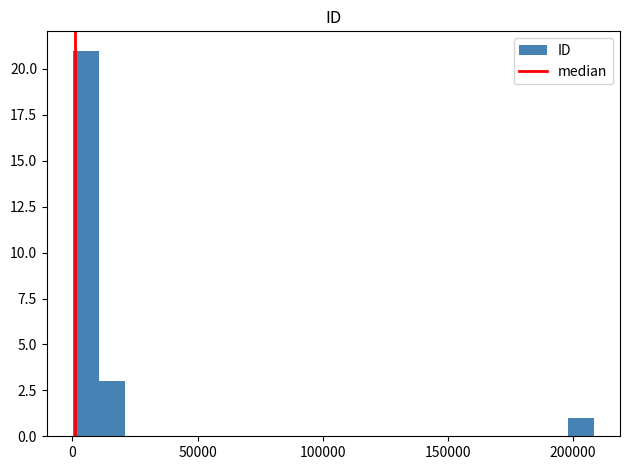

Around what value on the x-axis is the tallest bar? Give the approximate position of its centre, as read against the axis.

5000